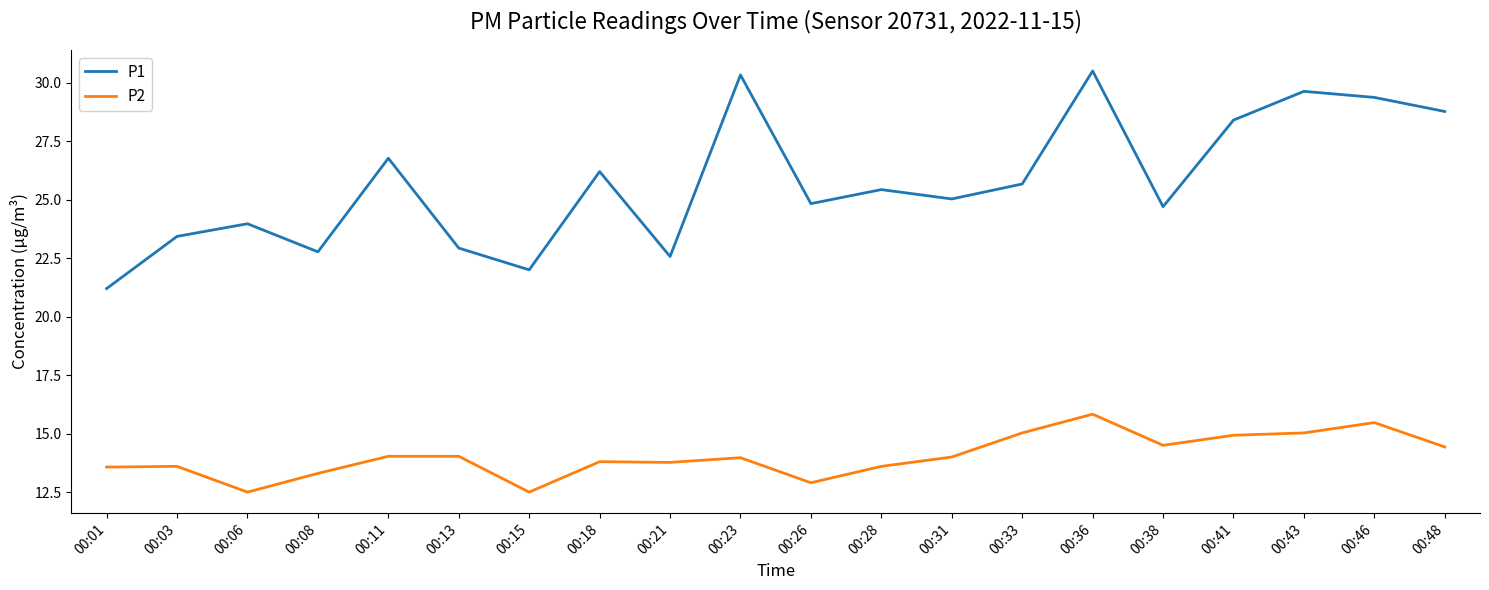

Which series has the largest range (max minus min)?

P1